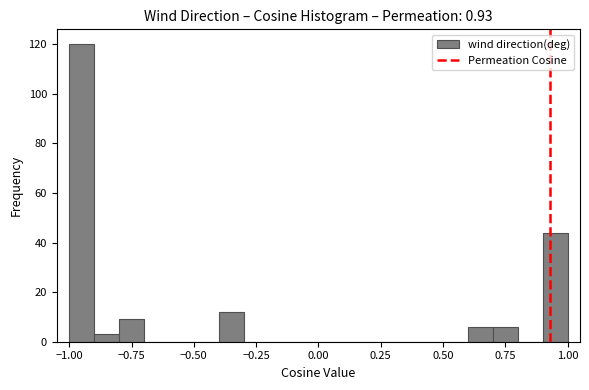

Read against the x-axis, roughly where is the centre of the tallest bar?

-0.95